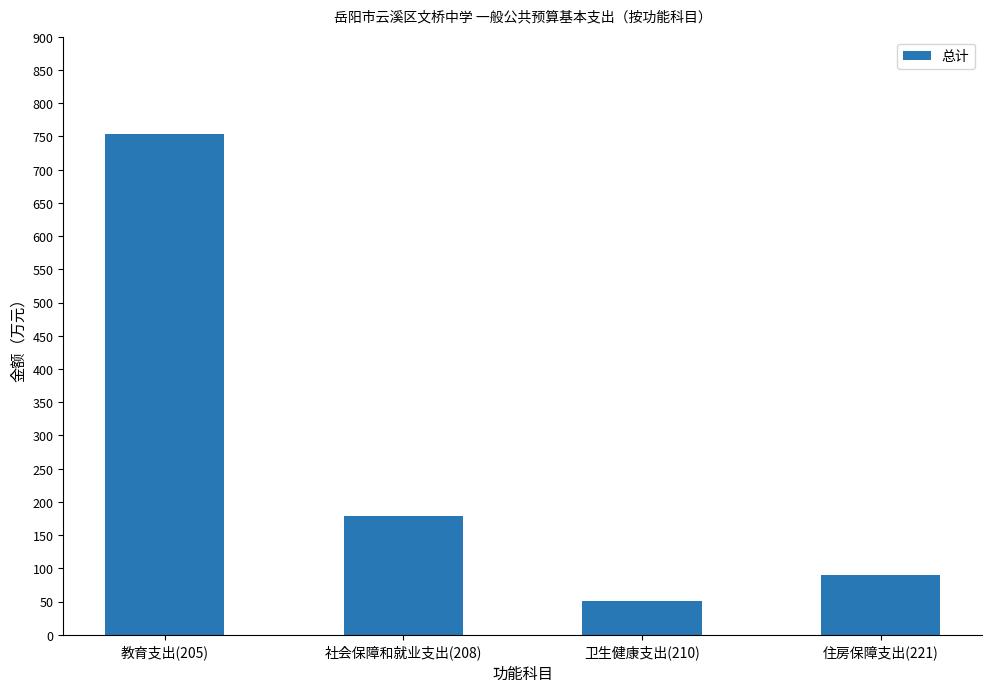

What is the label of the 4th bar from the right?

教育支出(205)